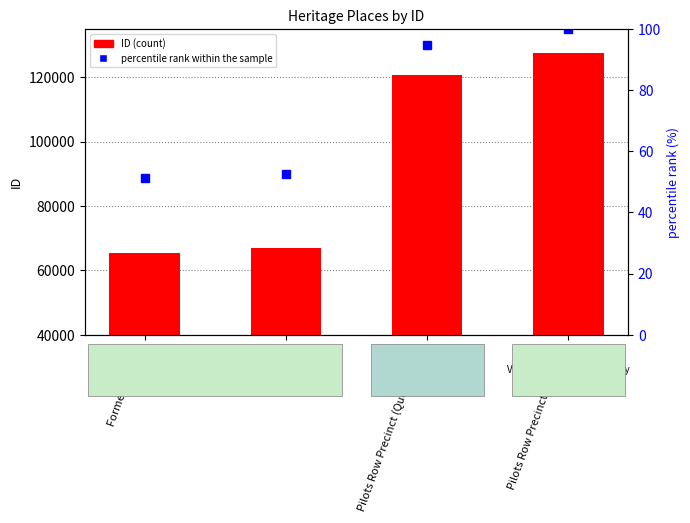

True or false: percentile rank within the sample has a value of 44.8 at Pilots Row Precinct (Queenscliffe).

False